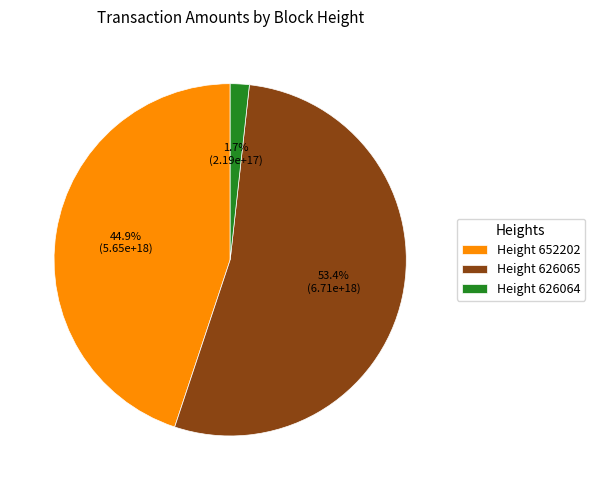

To the nearest percent, what is the average slice percentage?

33%